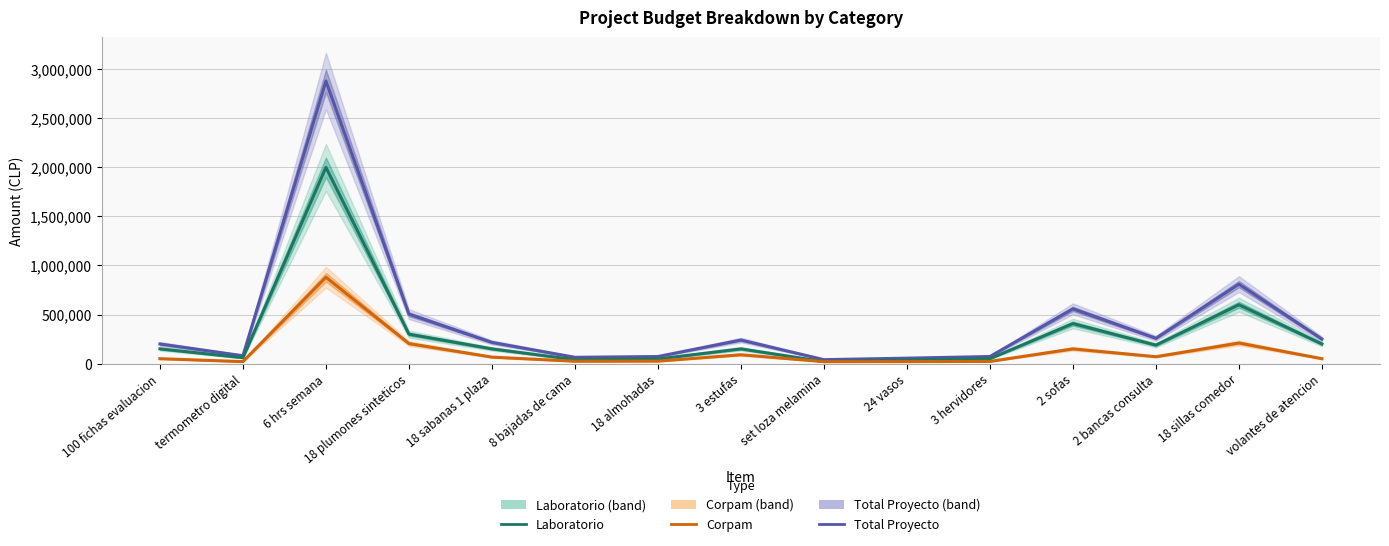

Where is Corpam nearest to the value 450000?

18 sillas comedor